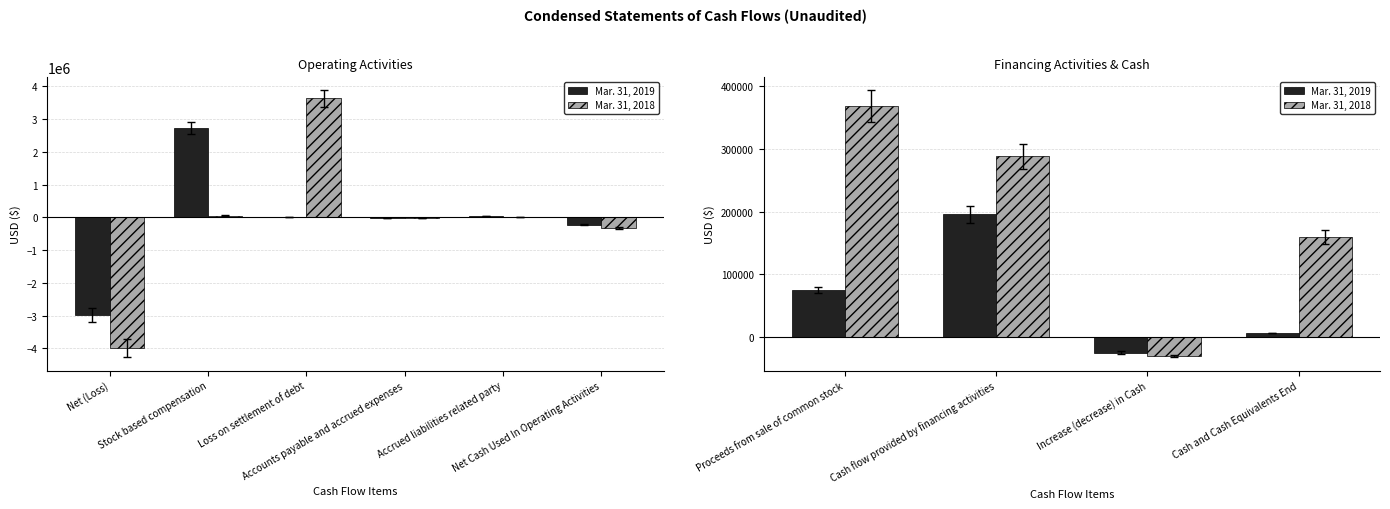

What is the difference between the second highest and minimum values in the Mar. 31, 2019 series?

99963